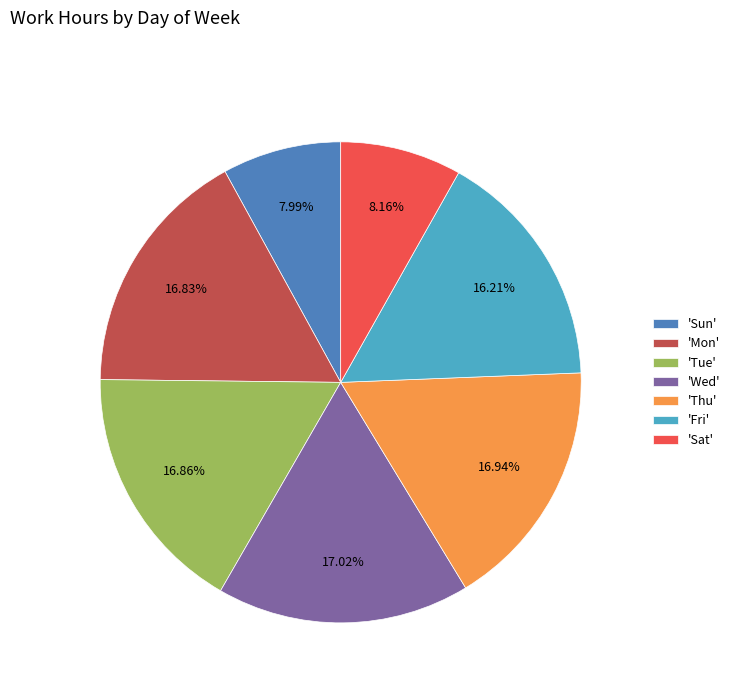

Approximately how many times larger is the value at 'Sun' compared to 'Thu'?

0.5